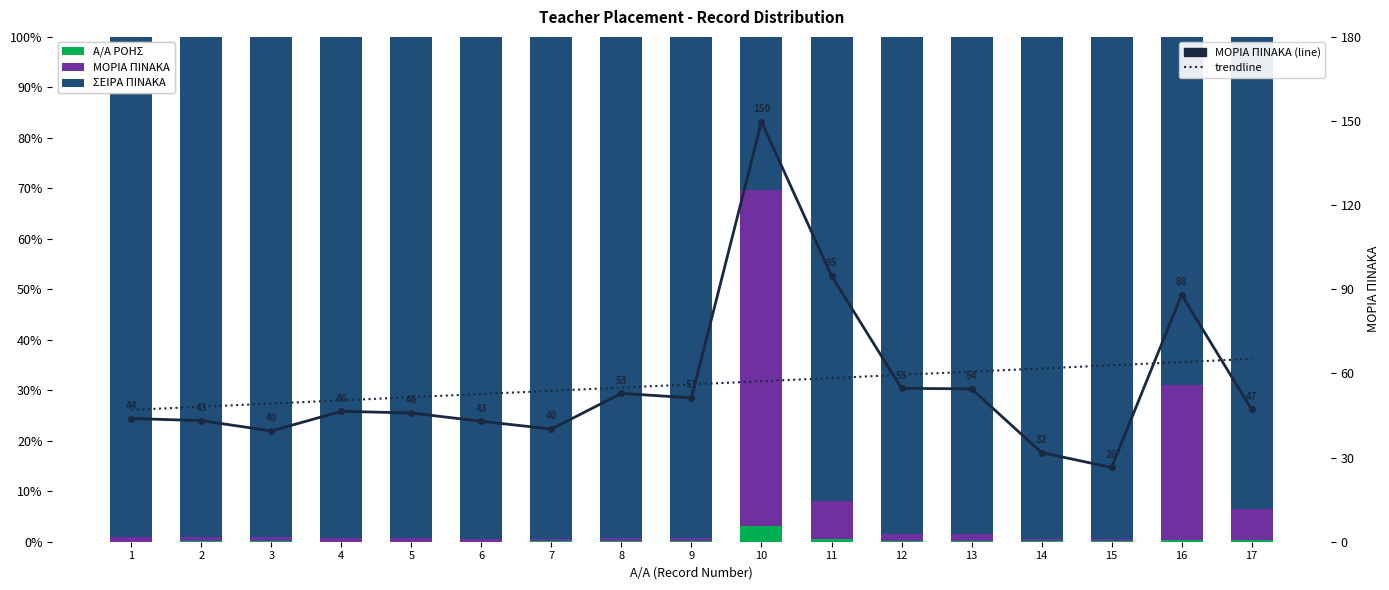

What is the value of the trendline bar at the 13th from the left?

60.6